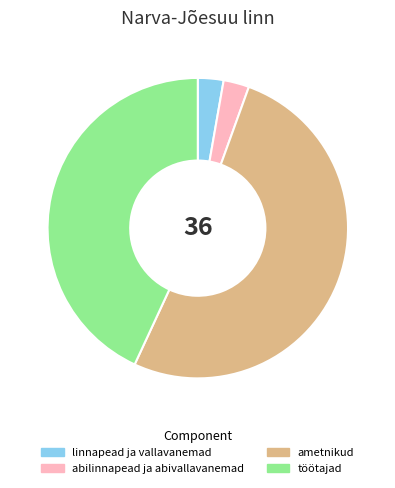

How many segments does this pie chart have?

4